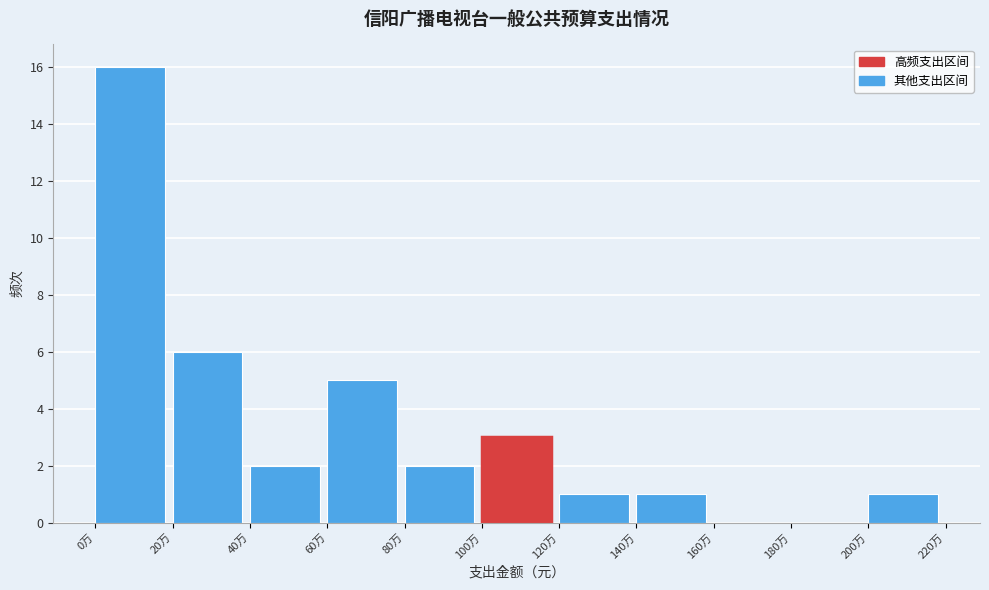

Reading left to right, transcribe all the data shown in this chart.

0万=16	20万=6	40万=2	60万=5	80万=2	100万=3	120万=1	140万=1	160万=0	180万=0	200万=1